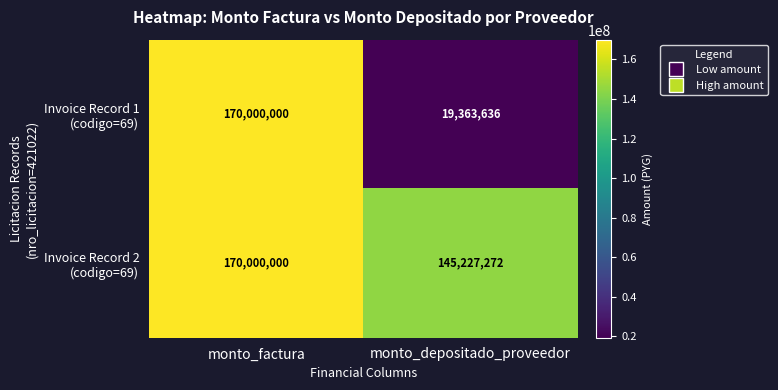

What is the total value across all series at monto_depositado_proveedor?

164590908